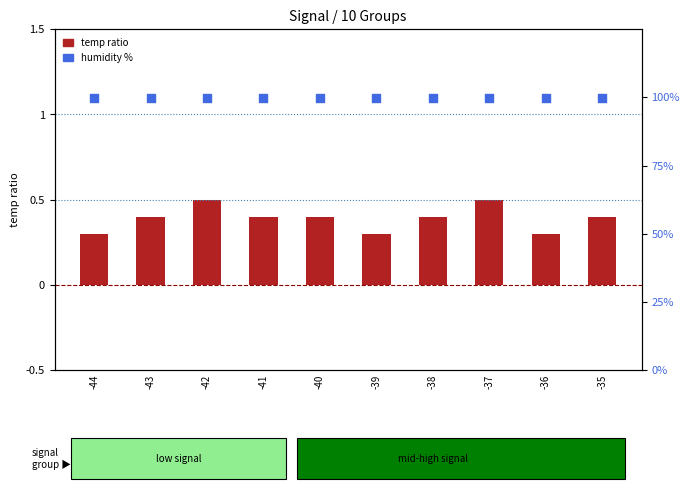

Which series reaches the minimum Y coordinate?

temp ratio